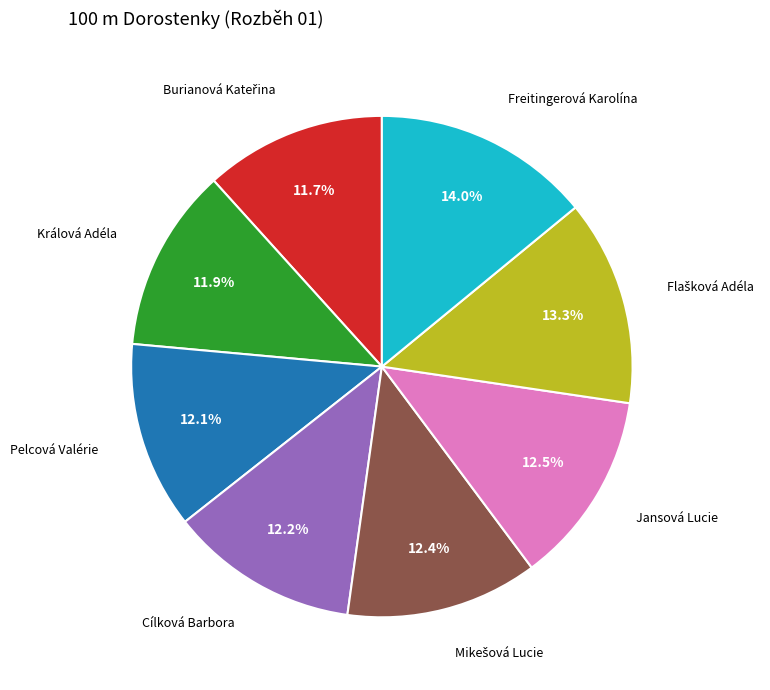

Is there a majority slice in this chart?

No